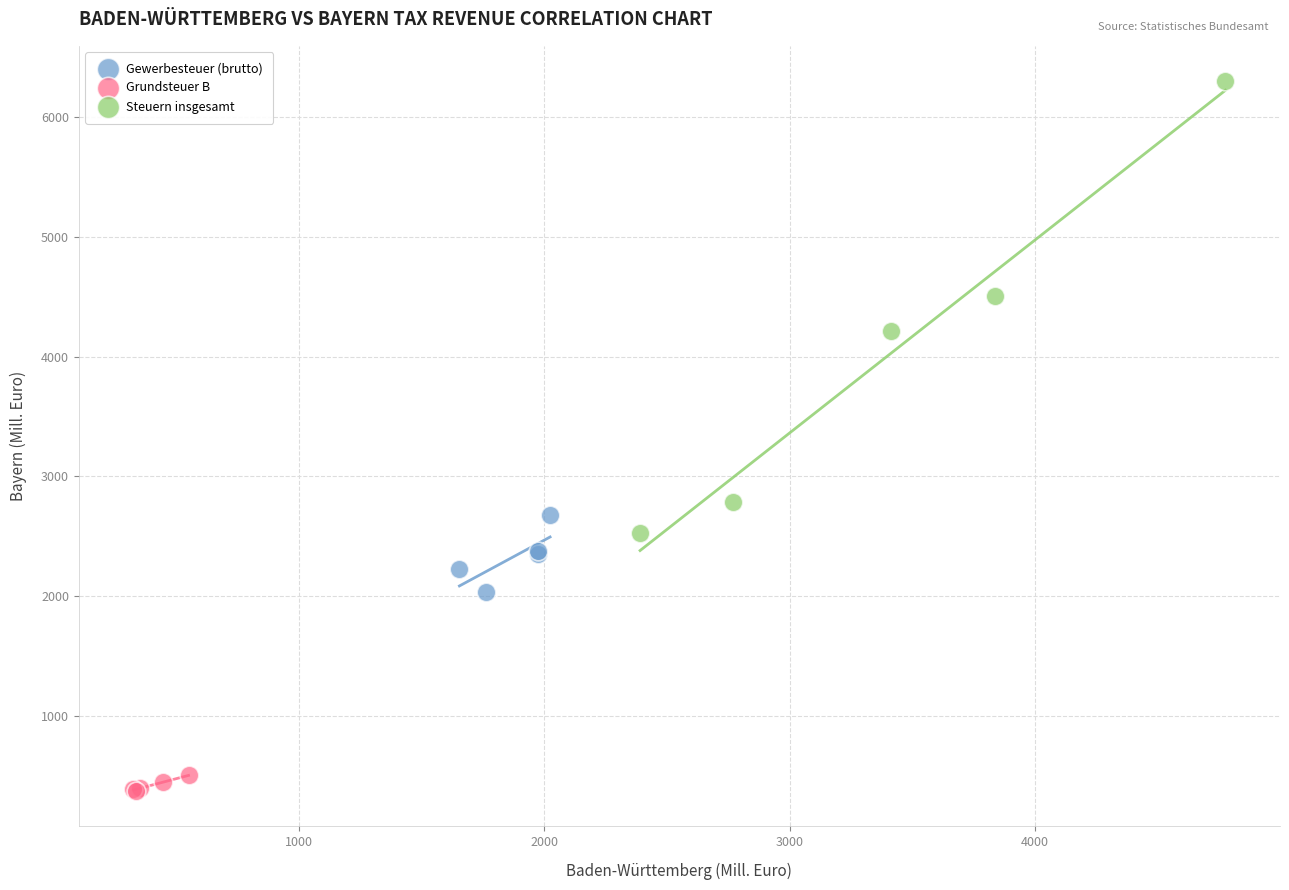

Which series contains the lowest Y value?

Grundsteuer B